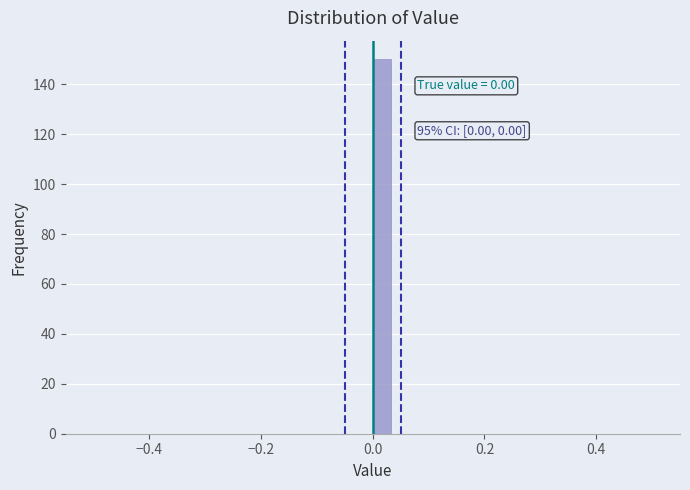

Around what value on the x-axis is the tallest bar? Give the approximate position of its centre, as read against the axis.

0.02